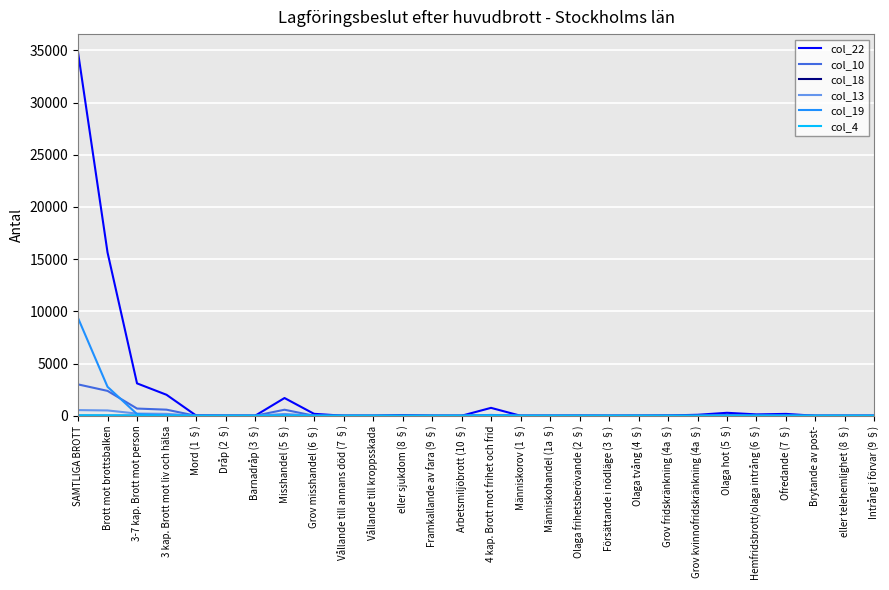

Which label corresponds to the largest value in the chart?

SAMTLIGA BROTT